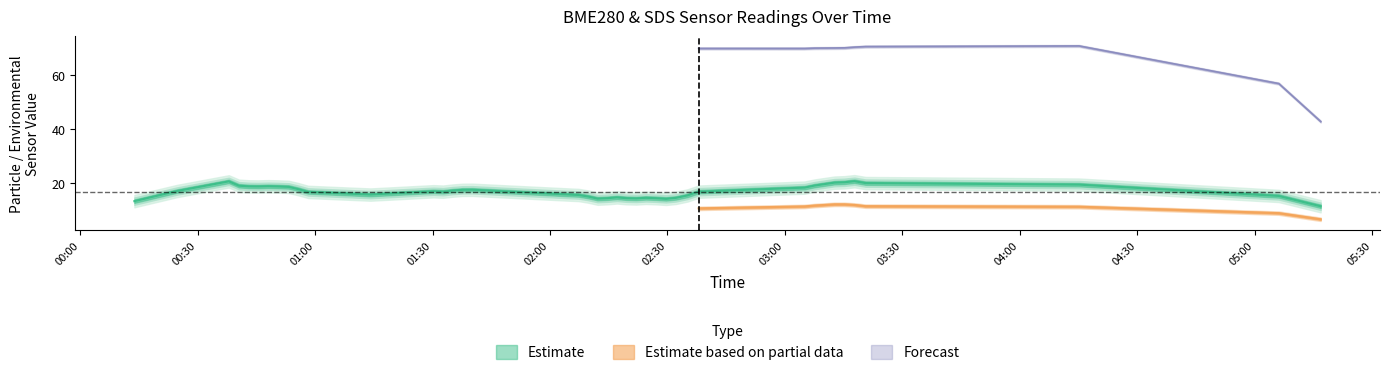

What is the label of the 19th point from the left?

18